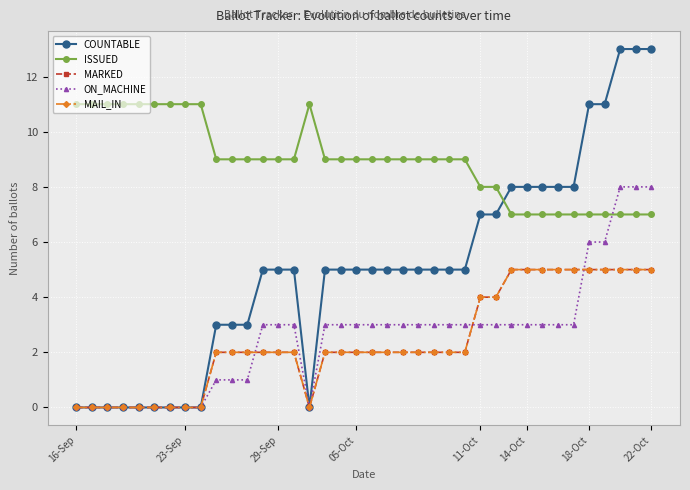

Which label corresponds to the smallest value in the chart?

16-Sep